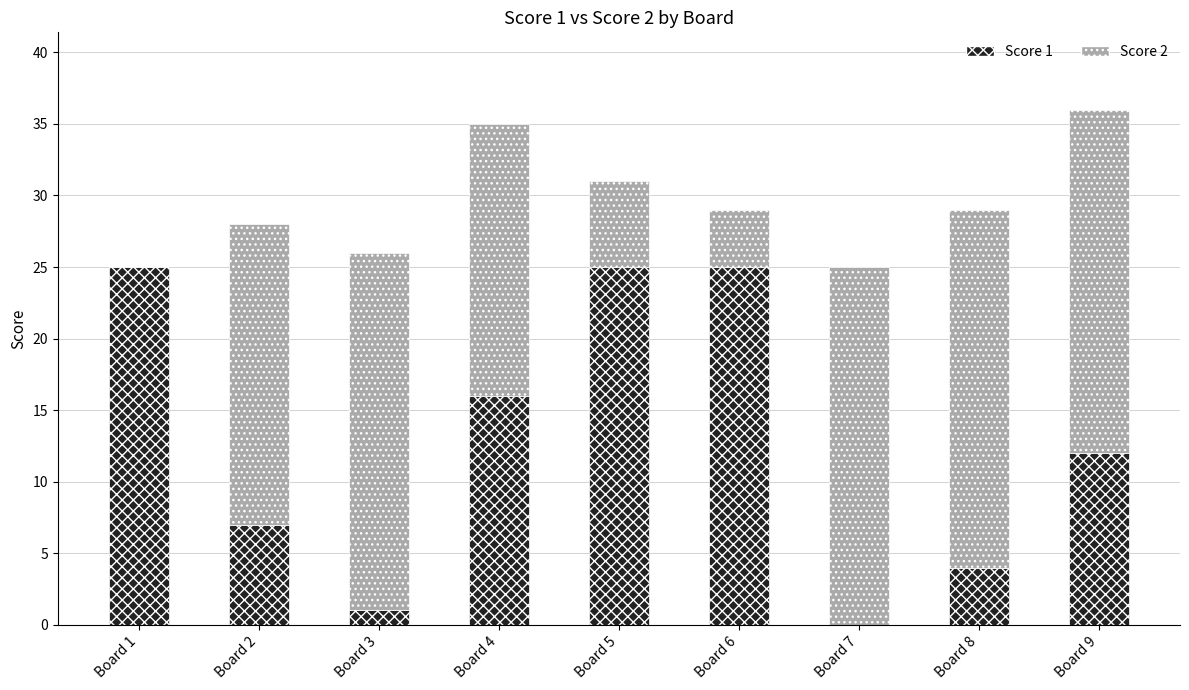

Where does the Score 1 series first go above 12?

Board 1